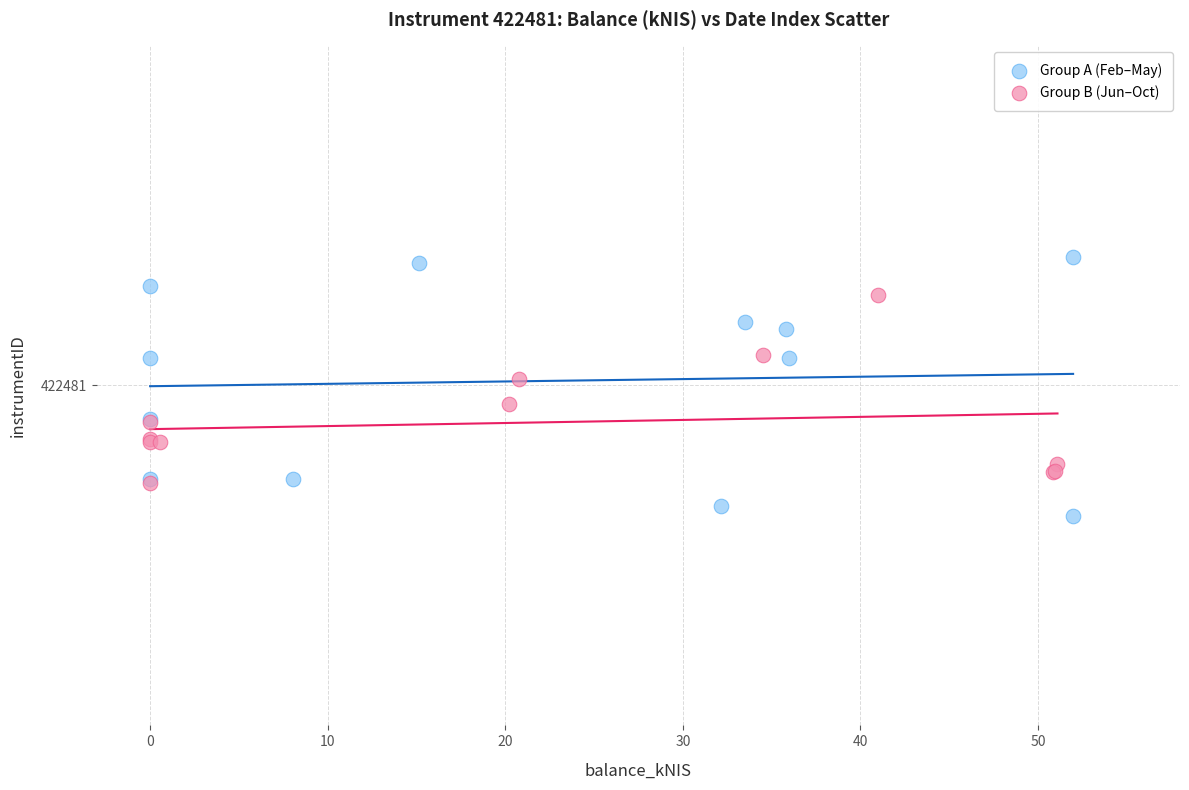

What are all the series names shown in the legend?

Group A (Feb–May), Group B (Jun–Oct)